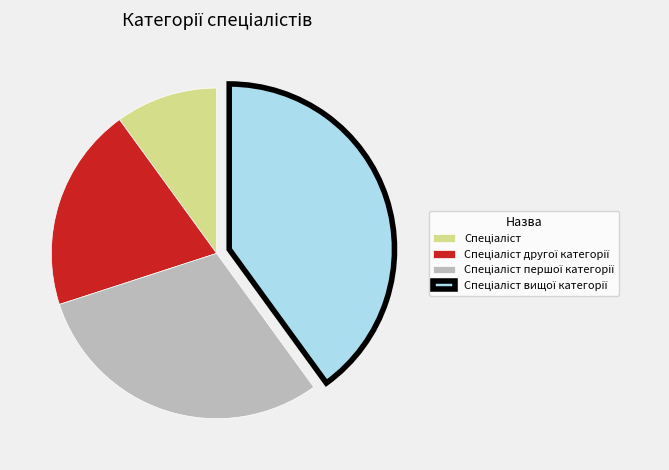

Does any single category account for the majority?

No